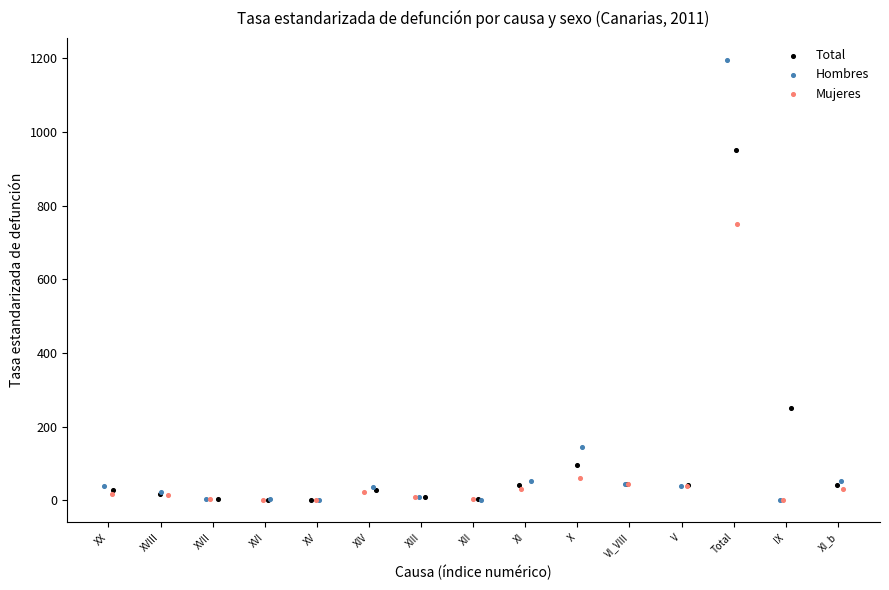

Which series has the widest spread of Y values?

Hombres